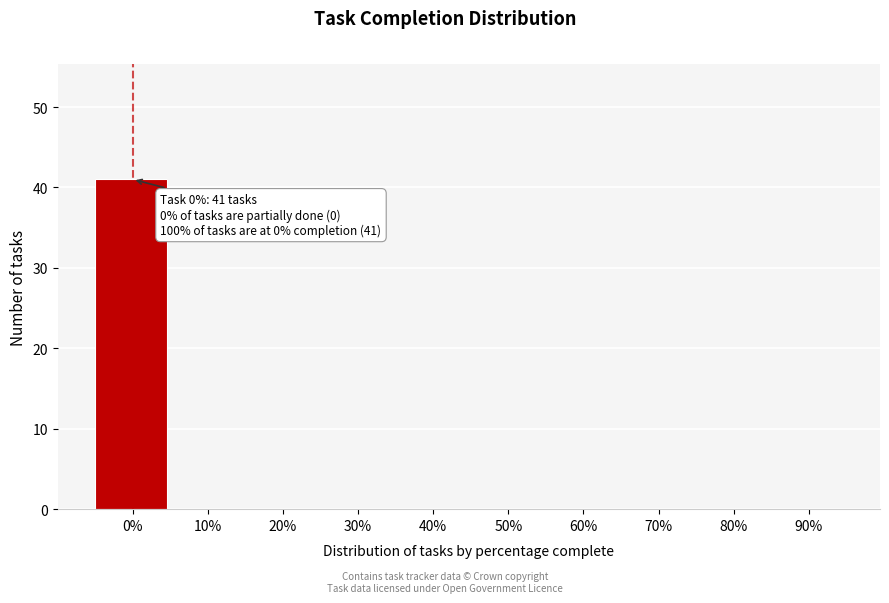

Reading left to right, what are all the values shown in this chart?

0%=41	10%=0	20%=0	30%=0	40%=0	50%=0	60%=0	70%=0	80%=0	90%=0